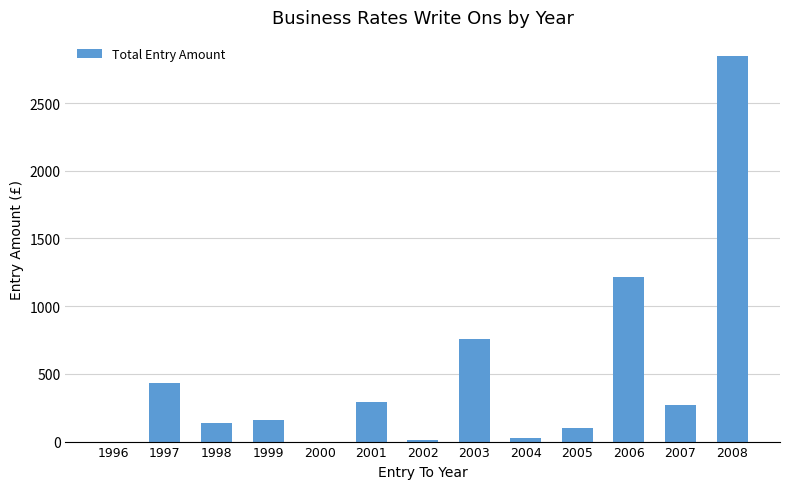

What is the maximum value shown in the chart?

2846.5